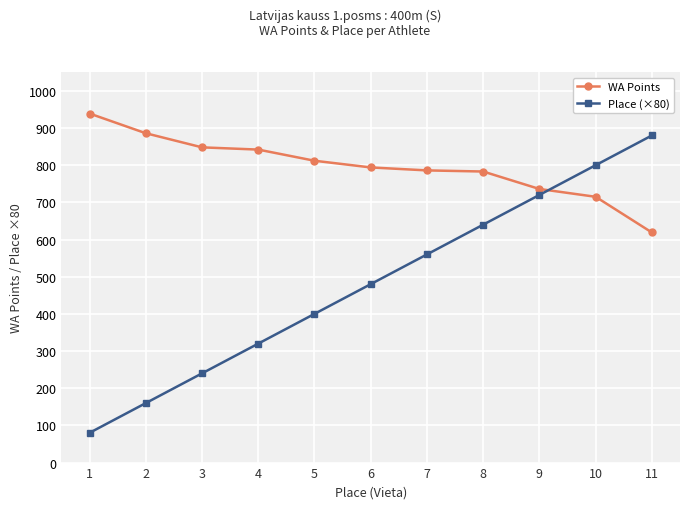

After their last crossing, which series has the higher values: Place (×80) or WA Points?

Place (×80)